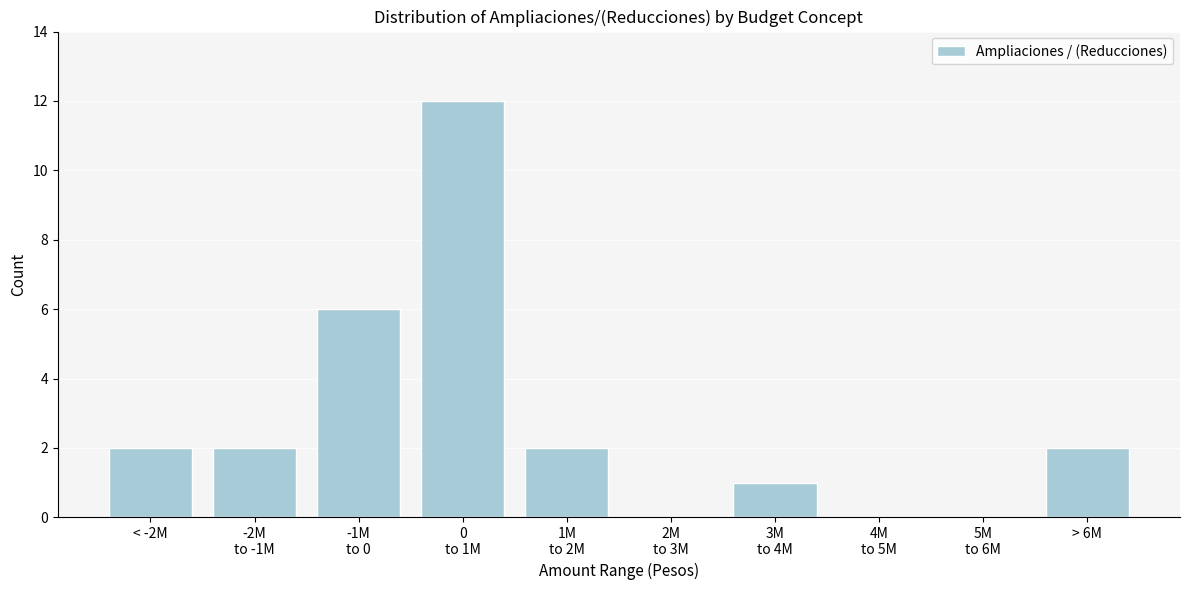

What is the sum of all values?

27